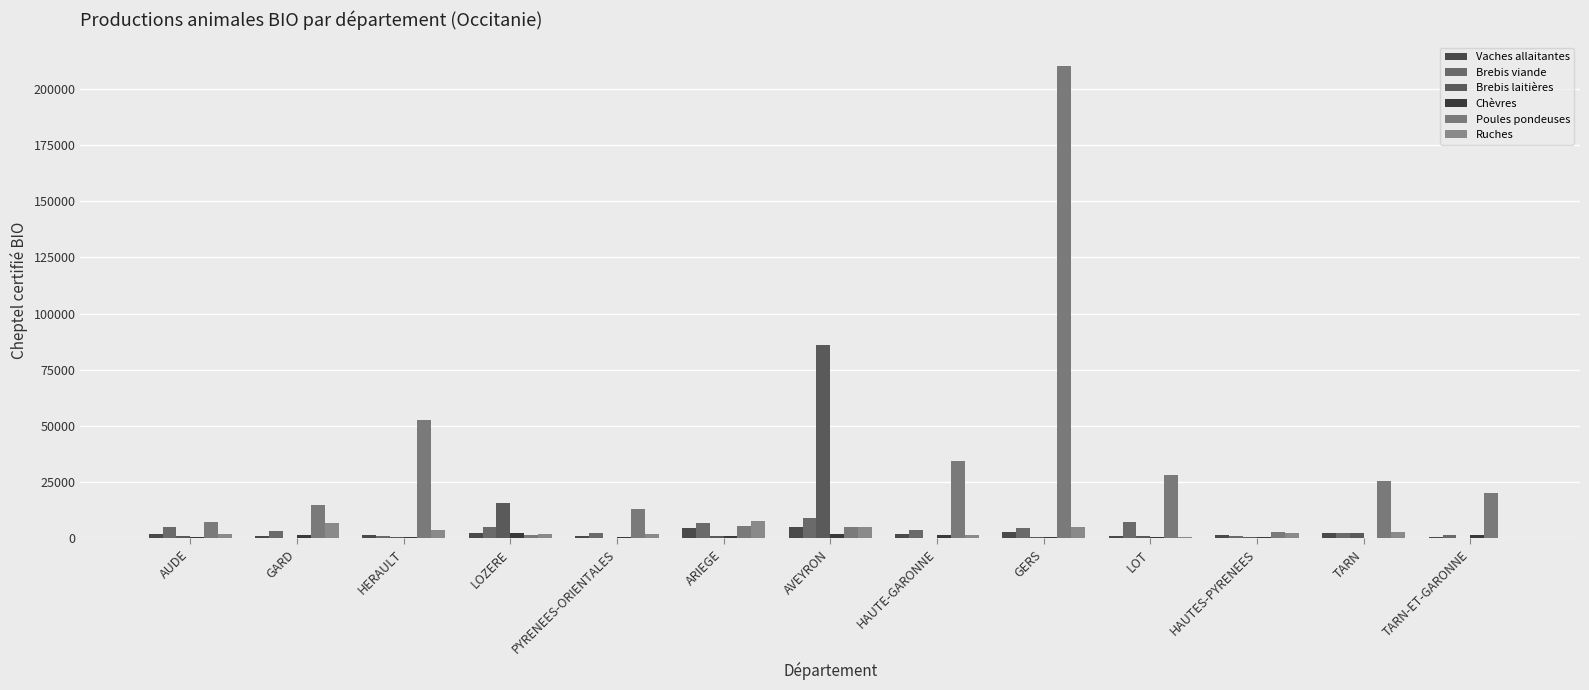

At which category is the sum across all series the highest?

GERS